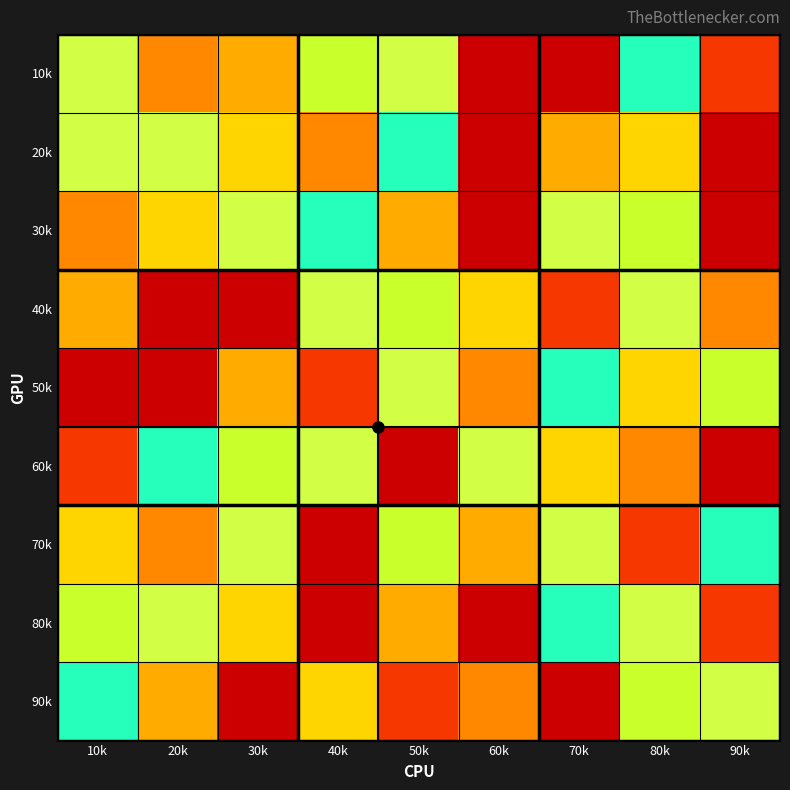

Reading right to left, transcribe all the data shown in this chart.

10k: 90k=2	80k=6	70k=9	60k=1	50k=5	40k=7	30k=8	20k=3	10k=5
20k: 90k=1	80k=4	70k=8	60k=9	50k=6	40k=3	30k=4	20k=5	10k=5
30k: 90k=9	80k=7	70k=5	60k=1	50k=8	40k=6	30k=5	20k=4	10k=3
40k: 90k=3	80k=5	70k=2	60k=4	50k=7	40k=5	30k=9	20k=1	10k=8
50k: 90k=7	80k=4	70k=6	60k=3	50k=5	40k=2	30k=8	20k=9	10k=1
60k: 90k=1	80k=3	70k=4	60k=5	50k=9	40k=5	30k=7	20k=6	10k=2
70k: 90k=6	80k=2	70k=5	60k=8	50k=7	40k=1	30k=5	20k=3	10k=4
80k: 90k=2	80k=5	70k=6	60k=1	50k=8	40k=9	30k=4	20k=5	10k=7
90k: 90k=5	80k=7	70k=9	60k=3	50k=2	40k=4	30k=1	20k=8	10k=6